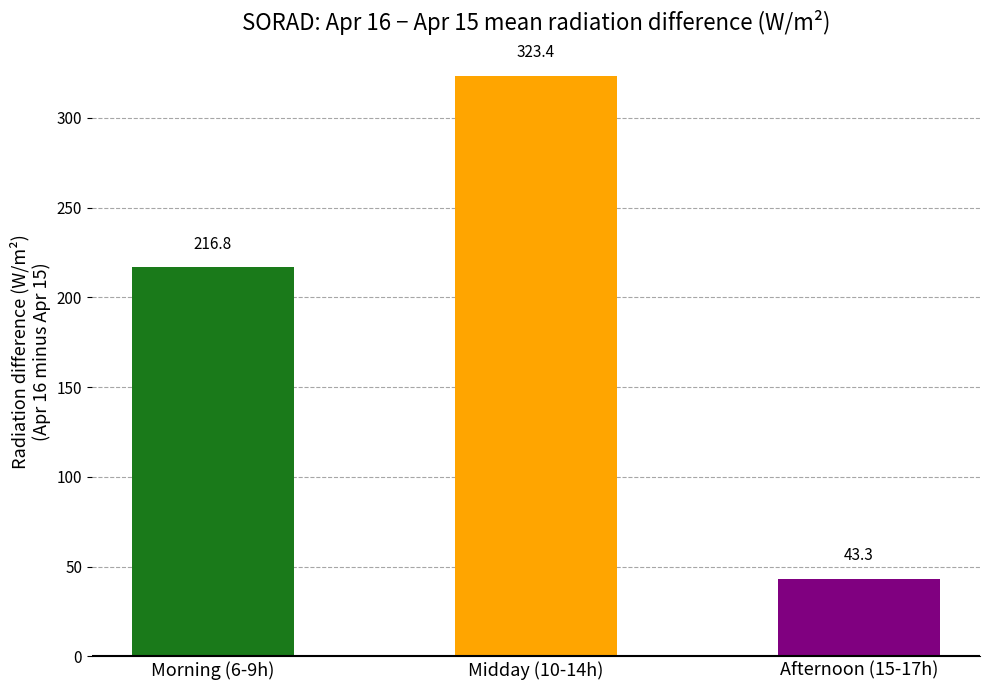

Read the value at Afternoon (15-17h).

43.3